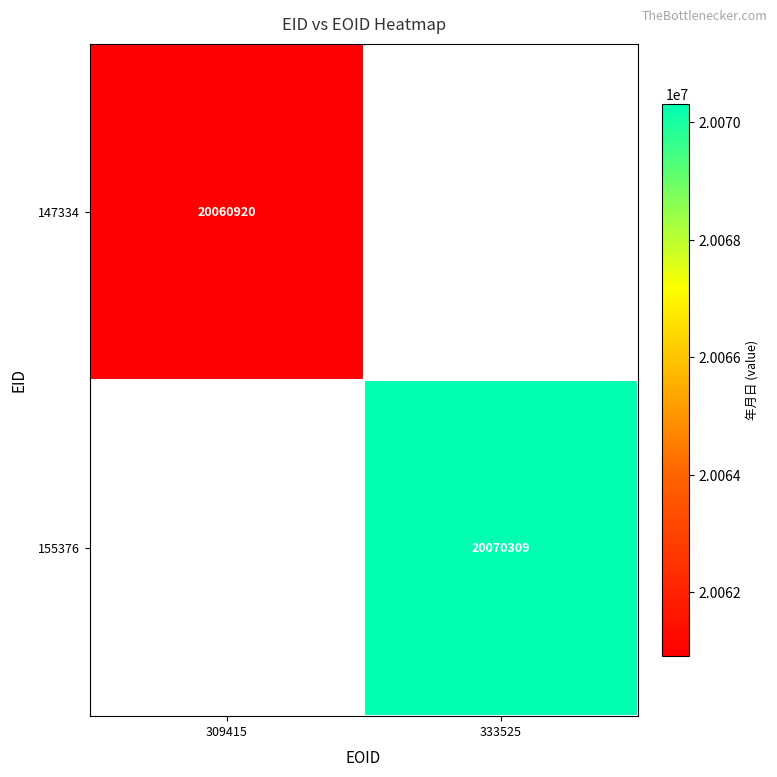

The 147334 series shows 9244547 at 309415. True or false?

False